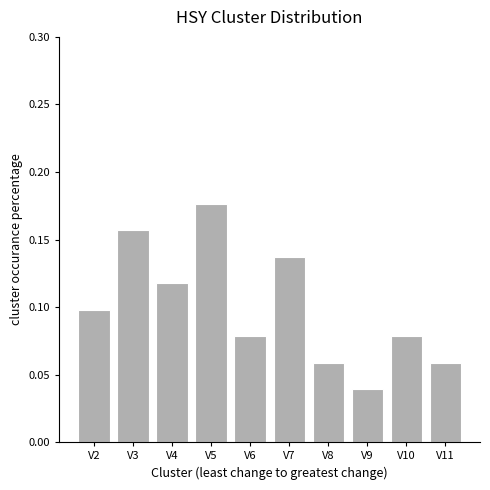

True or false: the data shows 0.1 at V8.

True